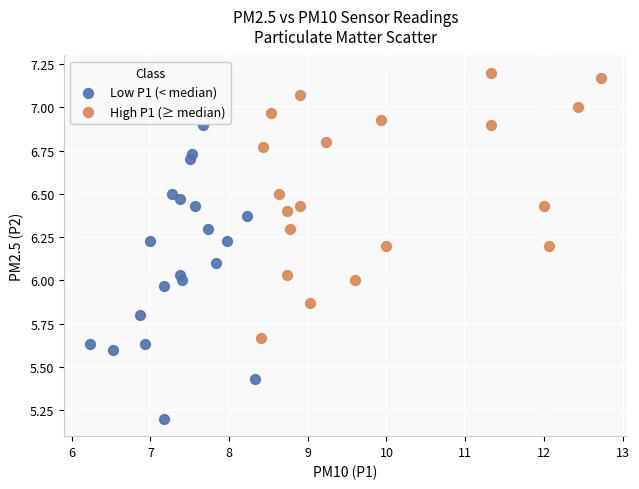

What are all the series names shown in the legend?

Low P1 (< median), High P1 (≥ median)